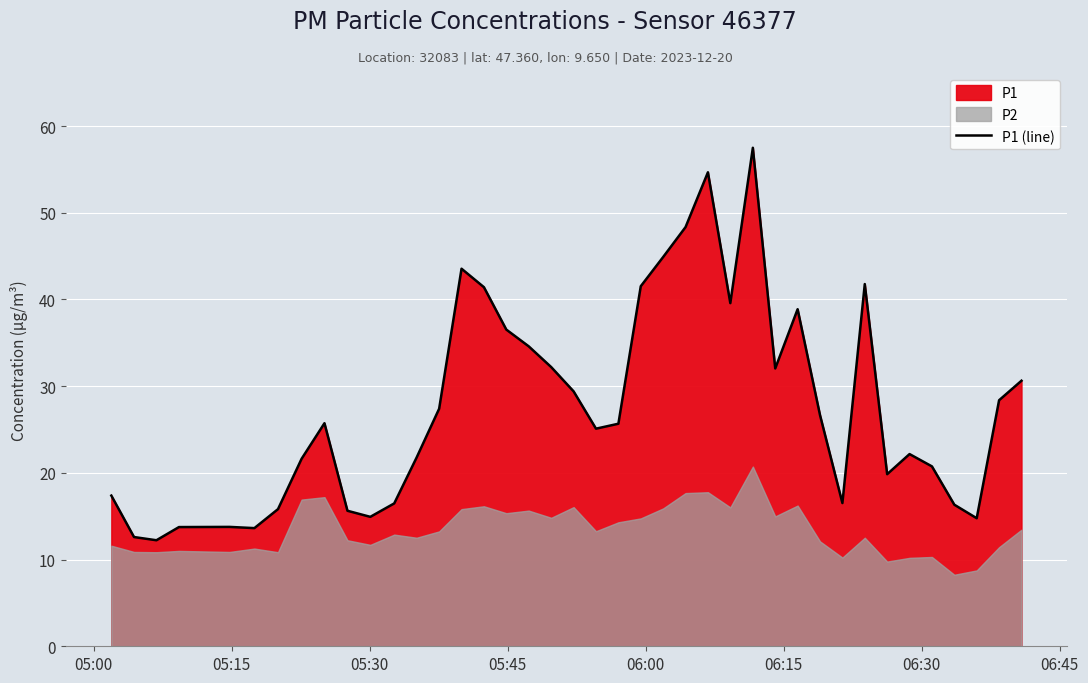

Reading left to right, transcribe all the data shown in this chart.

17.4	12.6	12.2	13.8	13.8	13.6	15.8	21.6	25.7	15.6	14.9	16.5	21.8	27.4	43.5	41.4	36.5	34.6	32.2	29.4	25.1	25.7	41.5	44.9	48.4	54.7	39.6	57.5	32.0	38.9	26.7	16.5	41.8	19.9	22.2	20.8	16.3	14.8	28.4	30.6